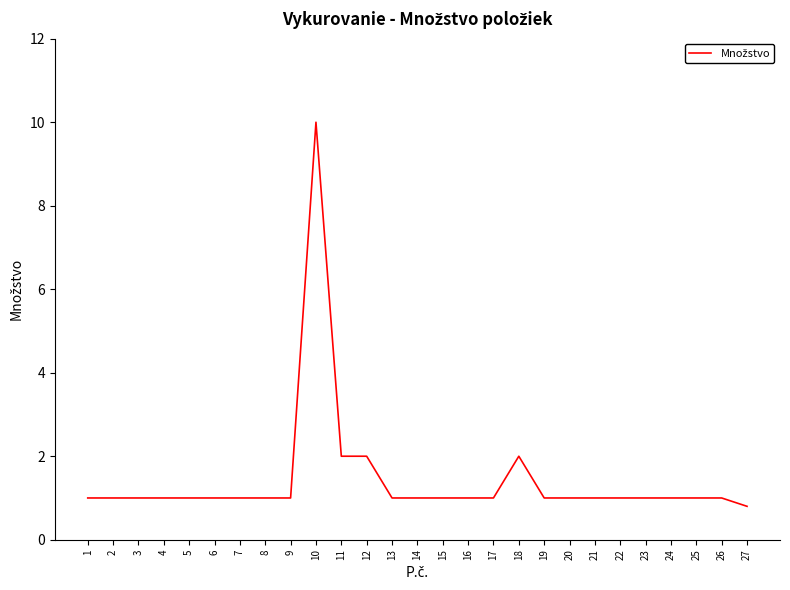

At which category does the chart reach its peak across all series?

10